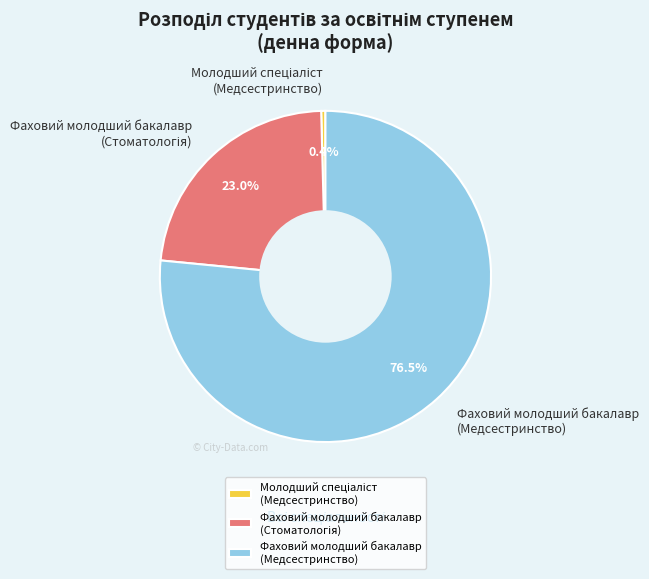

Which category accounts for the majority?

Фаховий молодший бакалавр (Медсестринство)